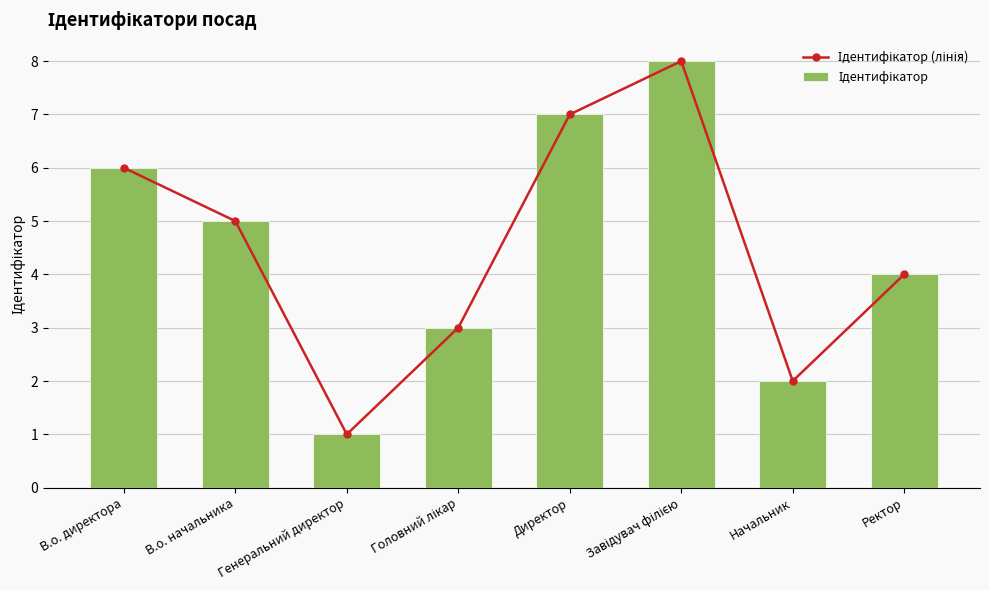

Which series has the largest total across all categories?

Ідентифікатор (лінія)